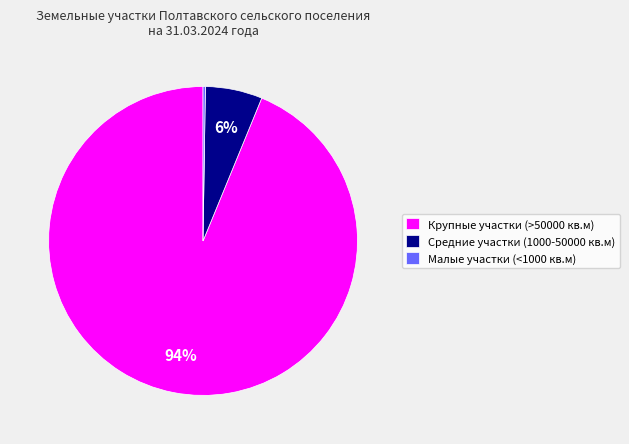

Do Средние участки (1000-50000 кв.м) and Крупные участки (>50000 кв.м) together represent more than half of the pie?

Yes